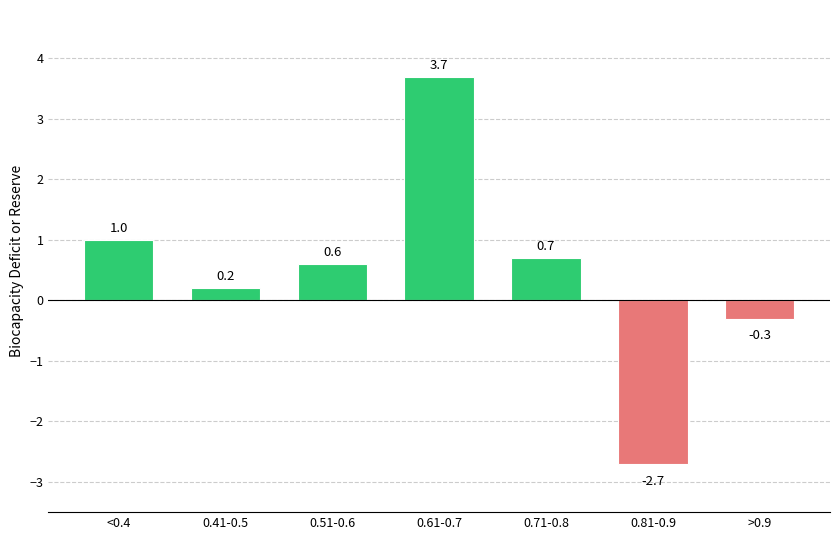

Does the chart contain any negative values?

Yes